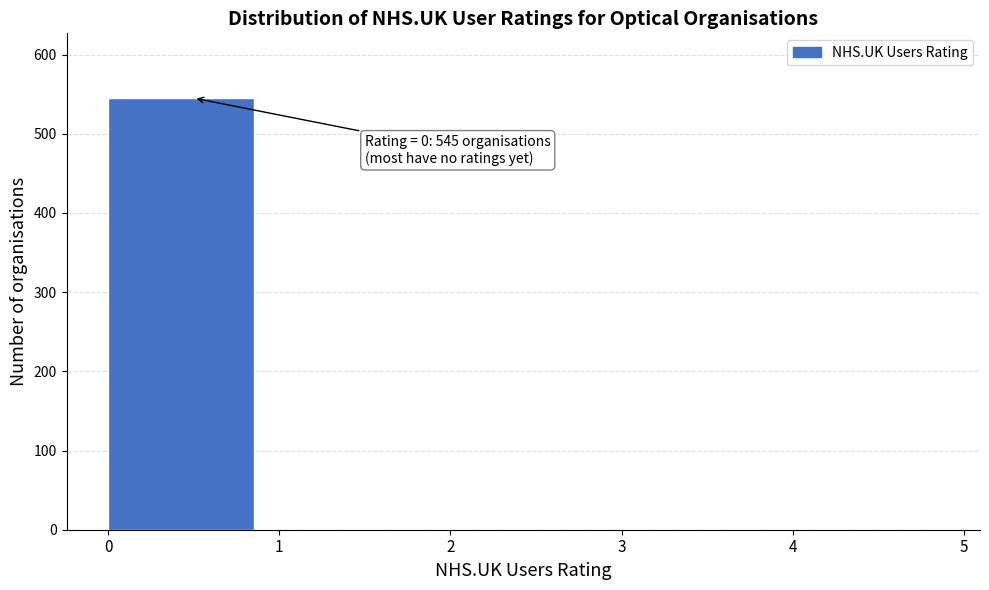

Over which range of the x-axis is the bar tallest?

0 to 1